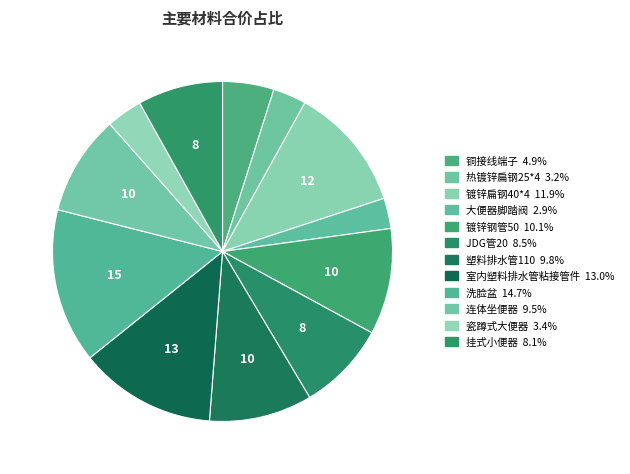

Which category has the biggest portion of the pie?

洗脸盆